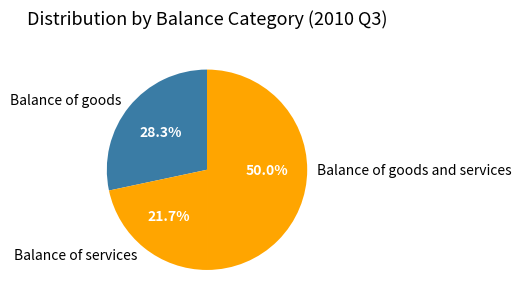

Which slice is the smallest?

Balance of services